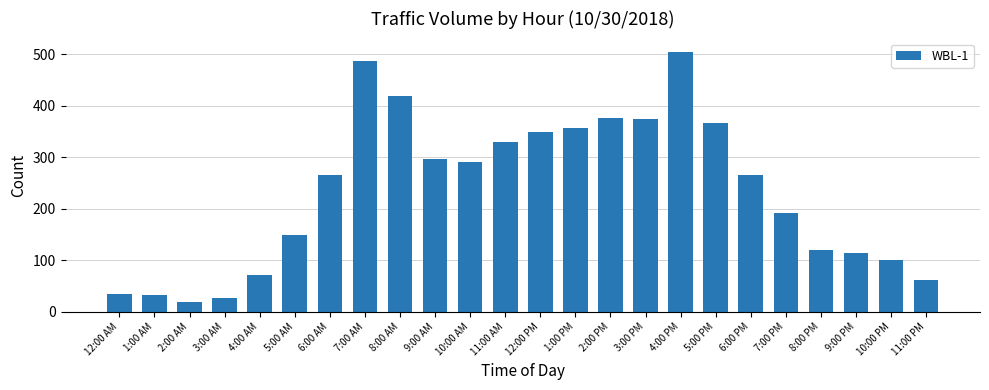

What is the average value?

233